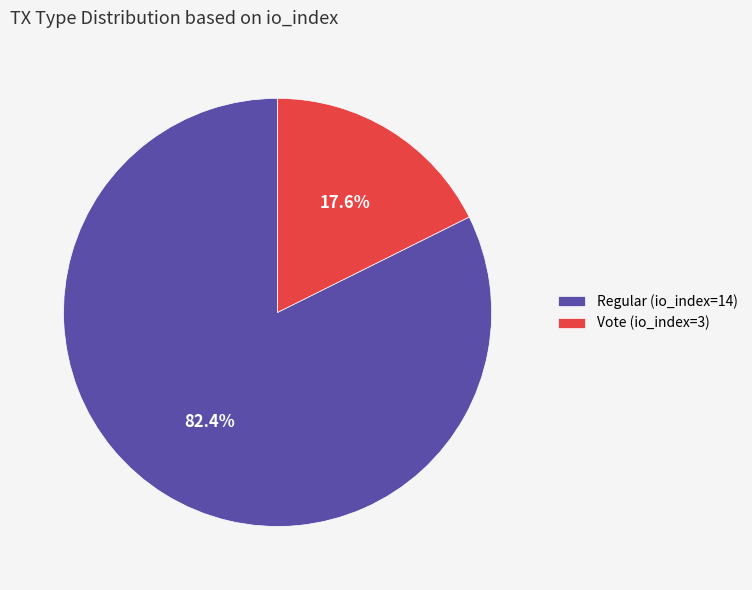

To the nearest percent, what is the combined percentage of Regular (io_index=14) and Vote (io_index=3)?

100%